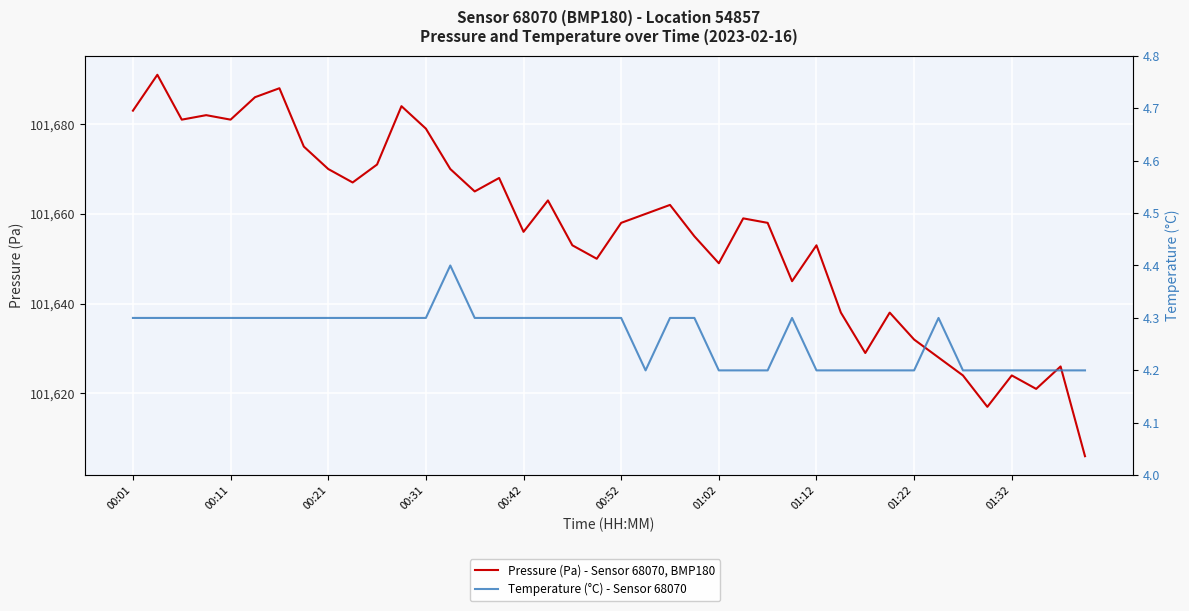

Rank the series at 01:12 from lowest to highest value.

Temperature (°C) - Sensor 68070, Pressure (Pa) - Sensor 68070, BMP180